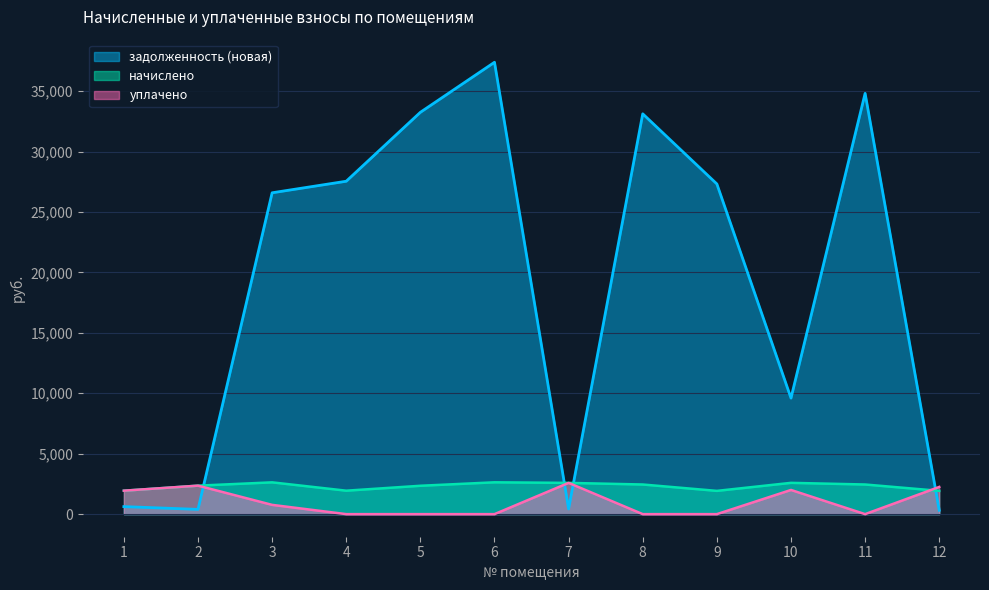

Is the value of уплачено at 12 greater than the value of начислено at 8?

No